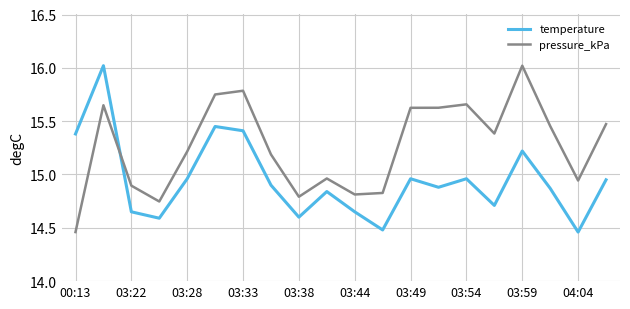

Which series has the largest total across all categories?

pressure_kPa